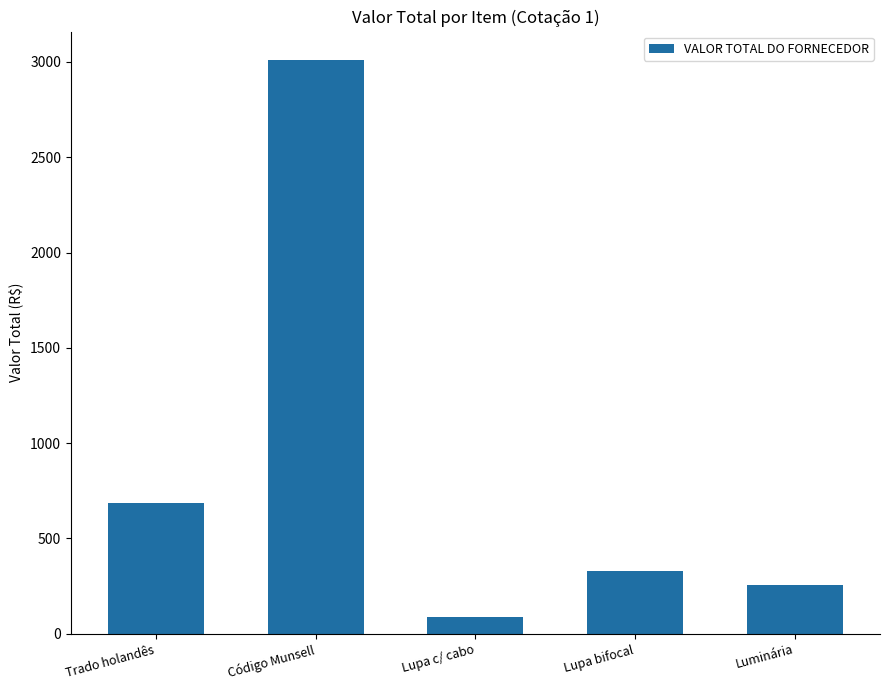

Reading left to right, transcribe all the data shown in this chart.

686.3	3009.0	88.8	329.8	256.3